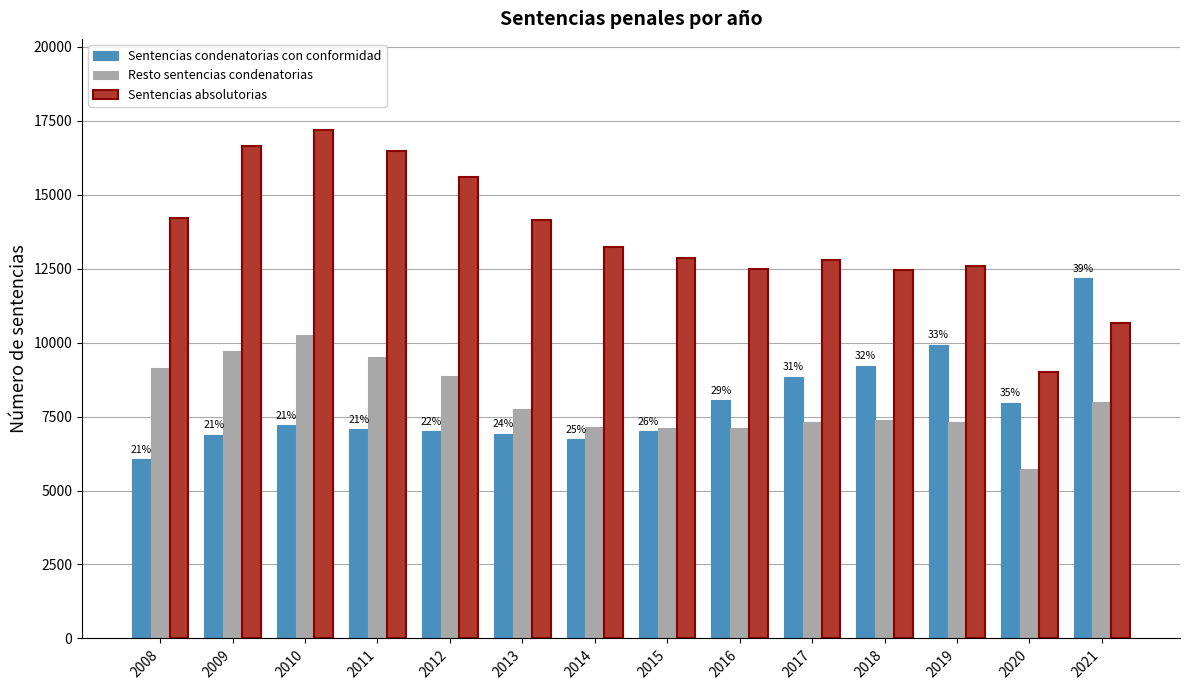

What is the spread (max minus min) of values at 2010?

9973